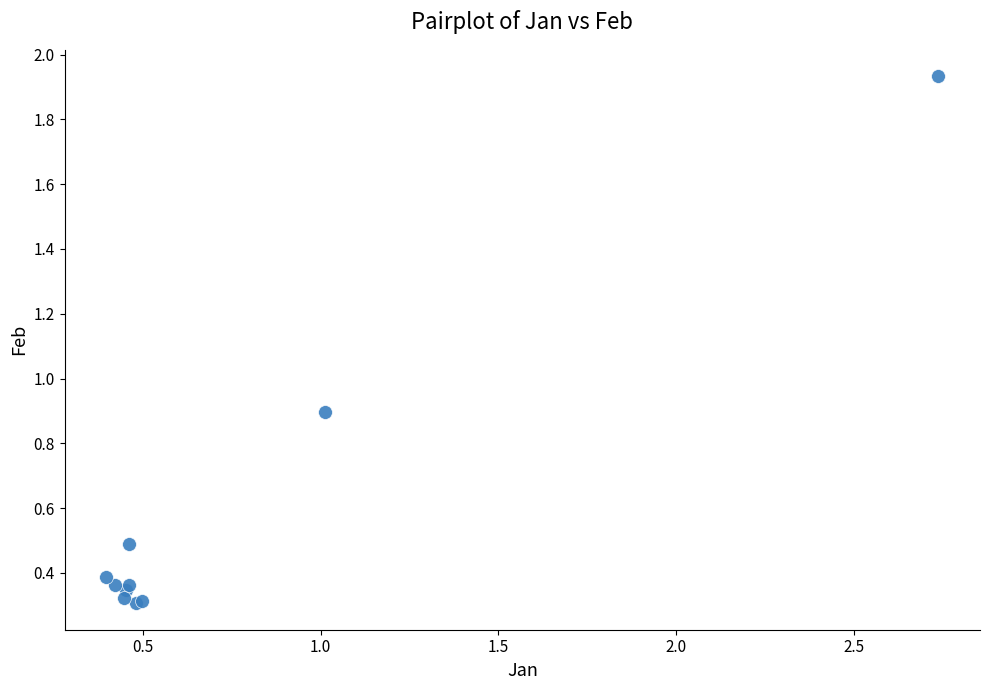

What Y value in the scatter plot is closest to 1?

0.9